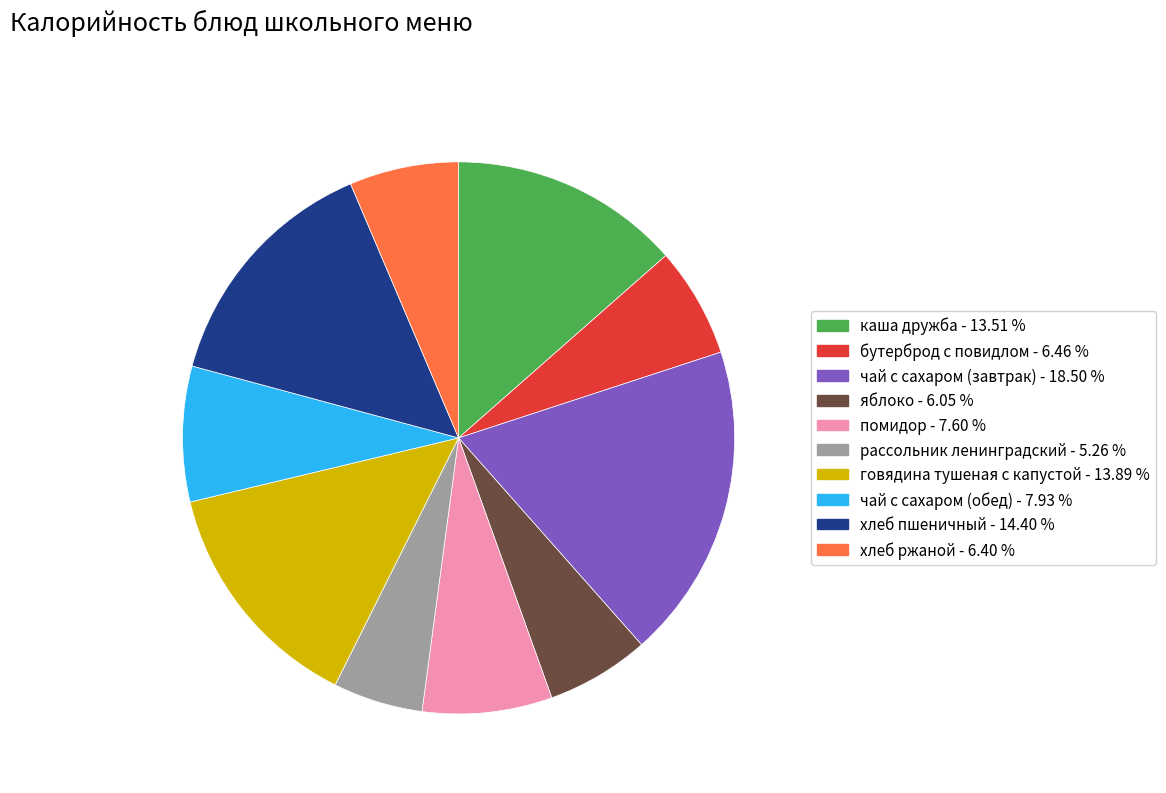

Combined, do рассольник ленинградский and хлеб пшеничный account for over 50%?

No